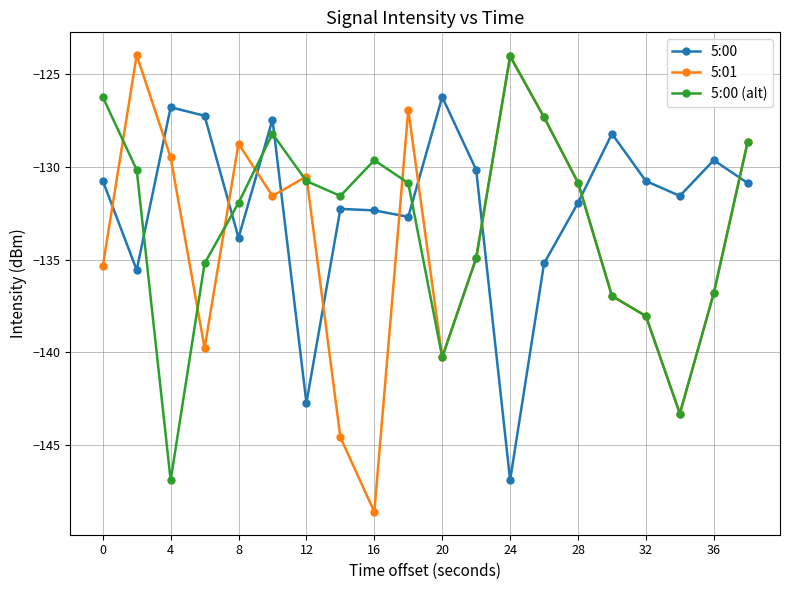

Which series ends up on top after the final intersection of 5:00 and 5:00 (alt)?

5:00 (alt)